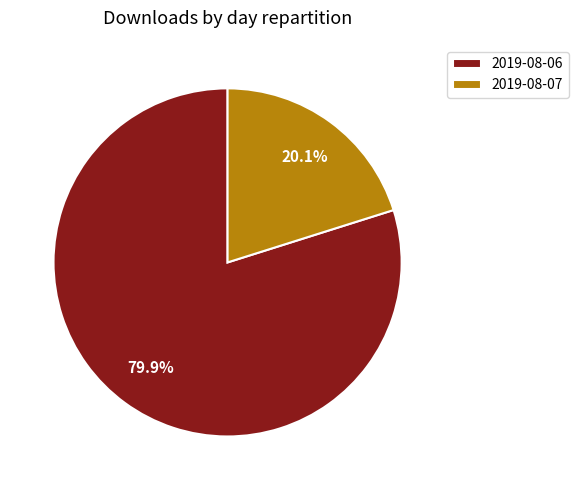

Is it true that 2019-08-07 is 20% of the pie?

True